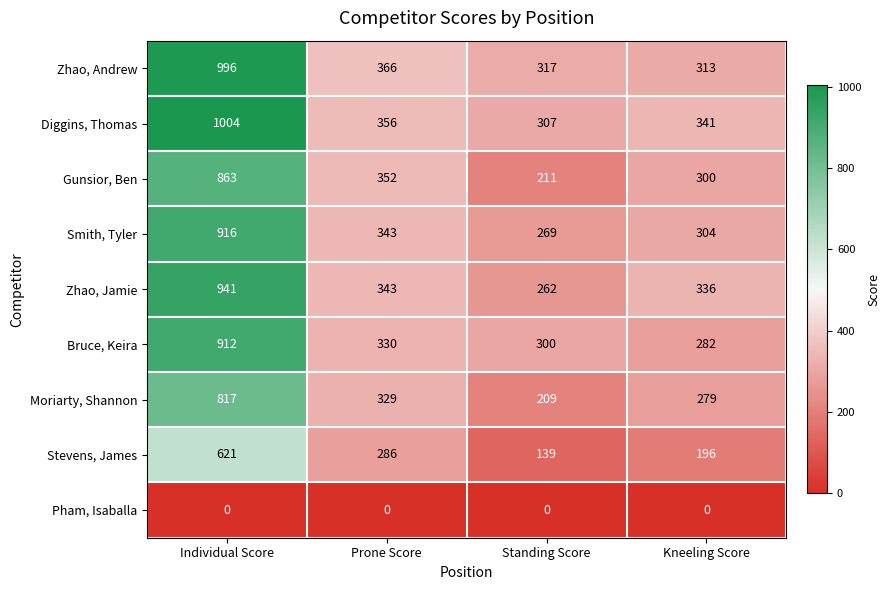

What is the total value across all series at Individual Score?

7070